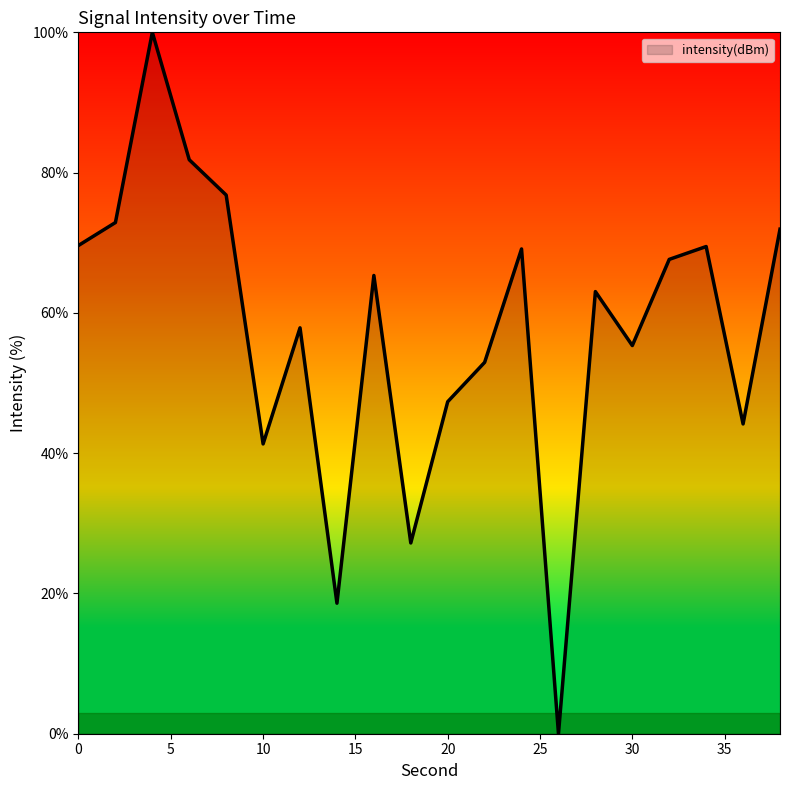

What is the maximum value shown in the chart?

100.0